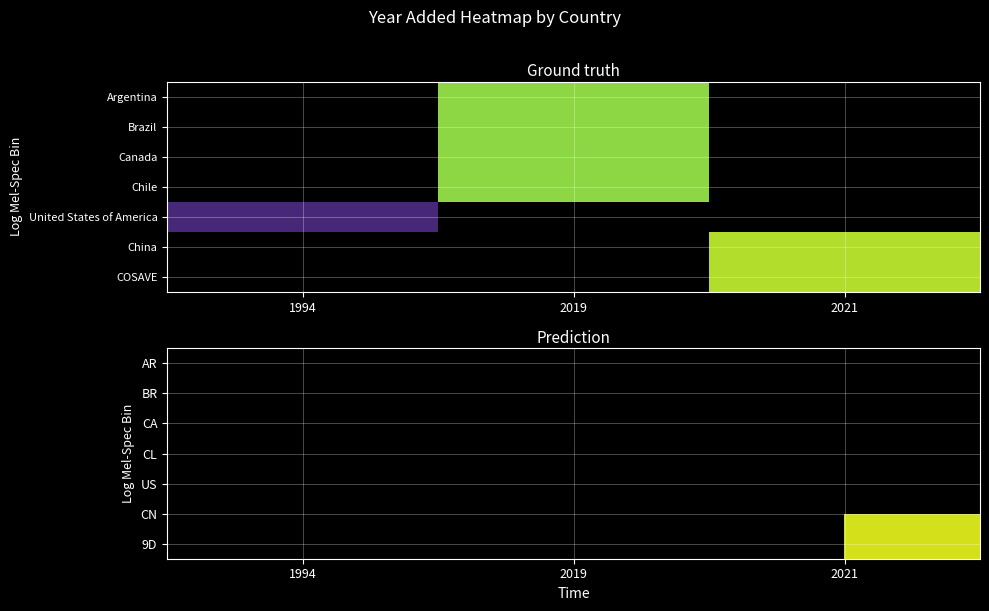

Count the number of data series in this chart.

7